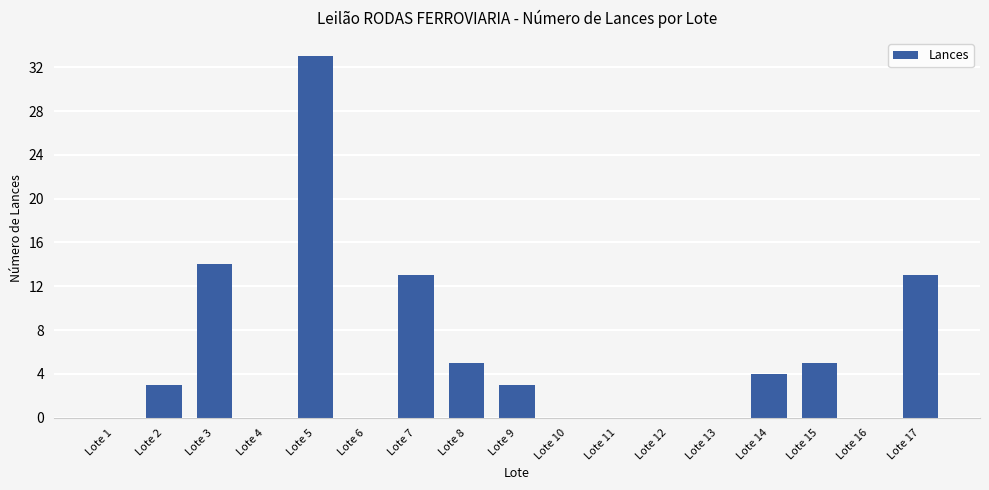

What is the sum of all values?

93